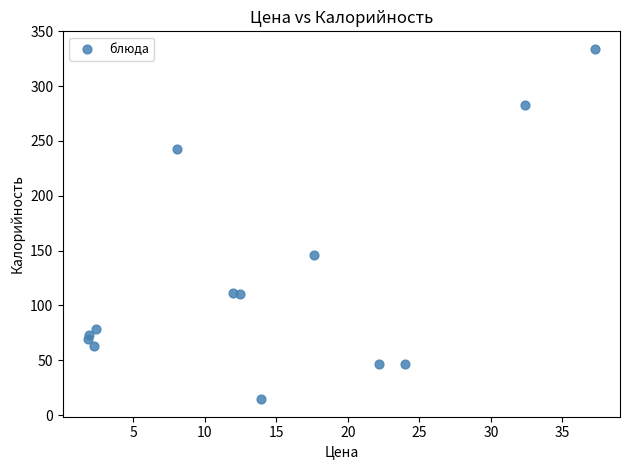

What Y value in the scatter plot is closest to 174?

146.3